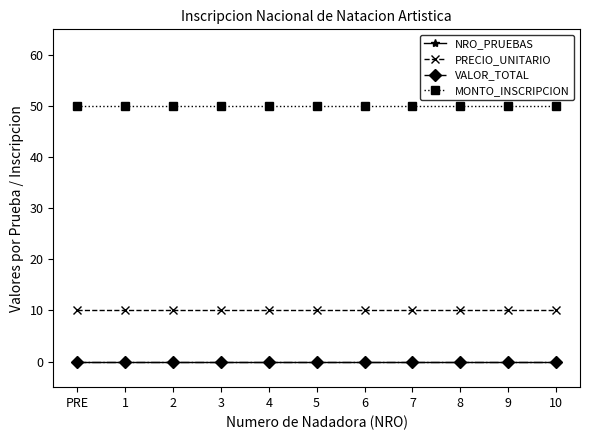

Is this an area chart (filled region under the line)?

No